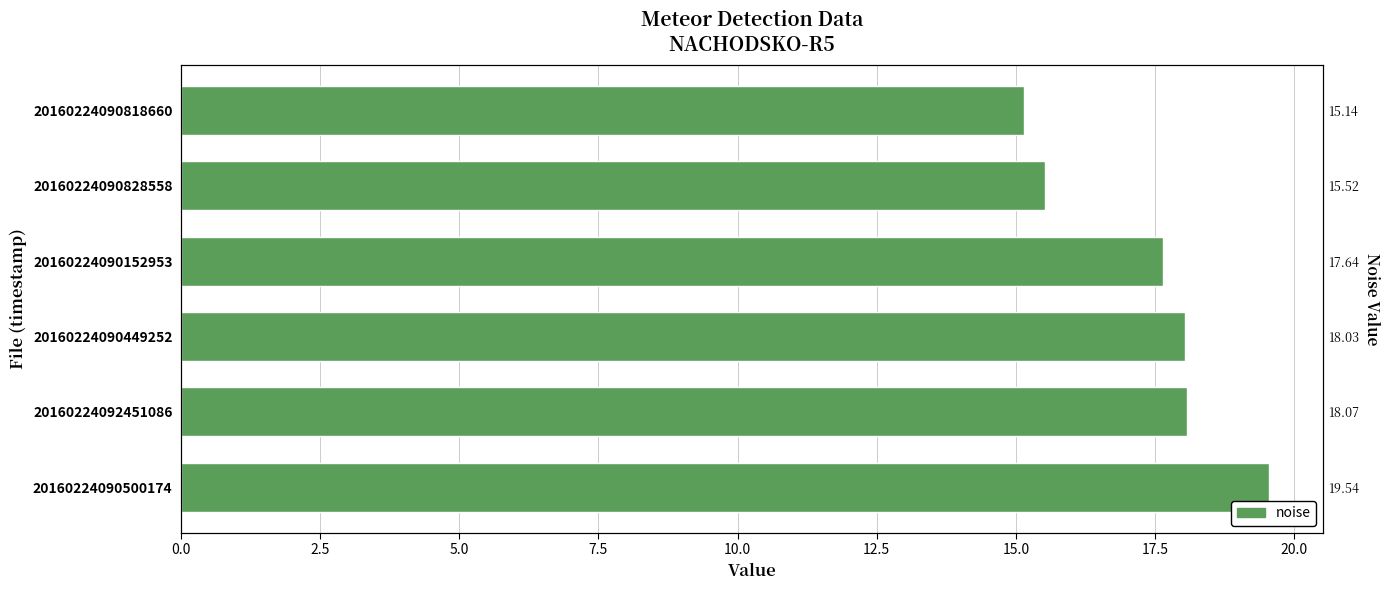

Does the chart contain any negative values?

No